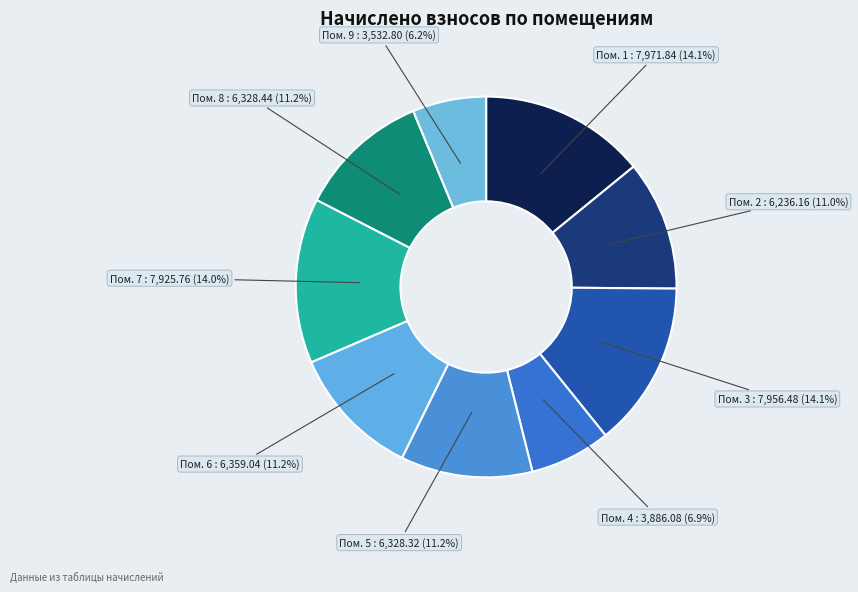

Does Пом. 9 represent more than half of the total?

No